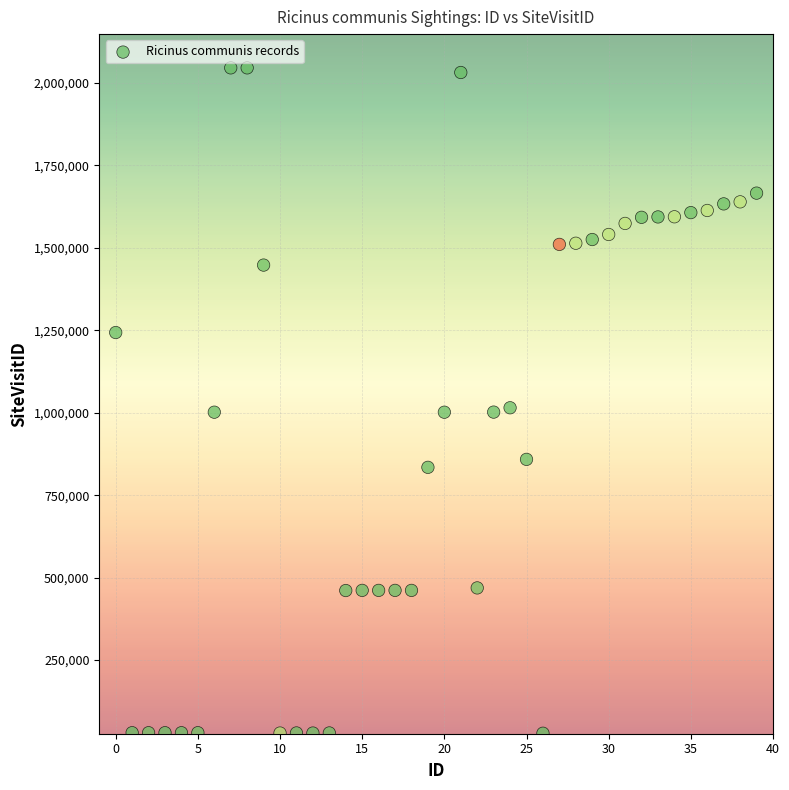

What is the range of Y values (max minus min)?

2016699